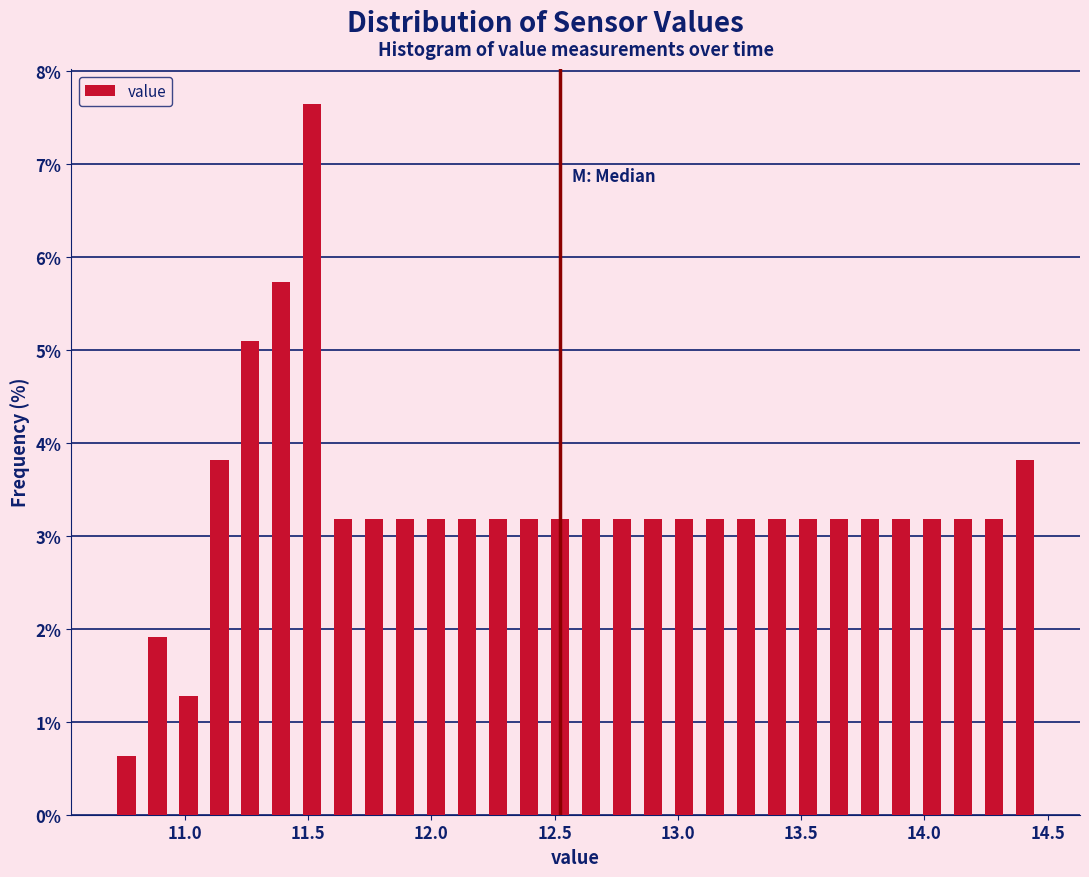

Read against the x-axis, roughly where is the centre of the tallest bar?

11.50